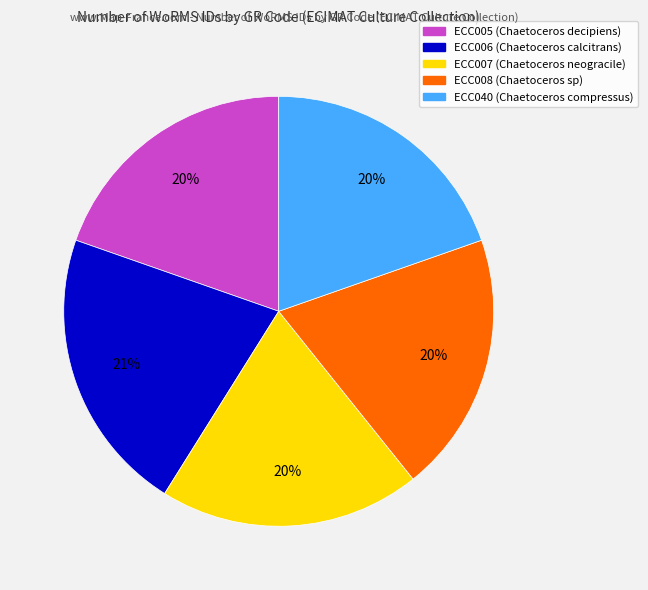

What percentage is the ECC005 slice, to the nearest percent?

20%